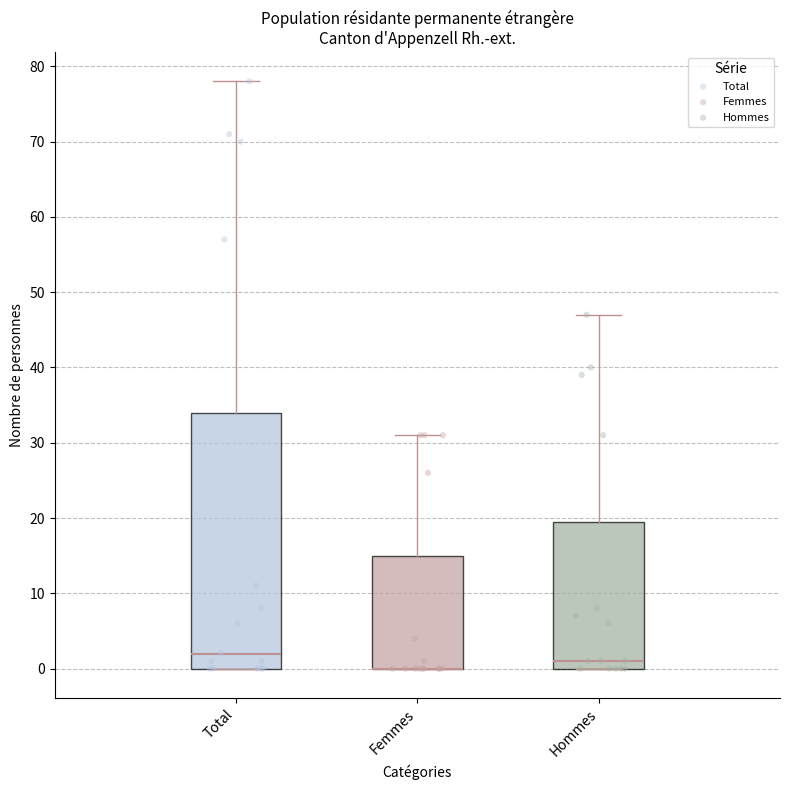

Reading left to right, read every box against the y-axis: the position of its median line, the range the box covers, and the ends of its whiskers. The values are not printed on the chart, so give them approximately, as read against the axis.

Total: median 2, box 0 to 34, whiskers 0 to 78
Femmes: median 0 (drawn on the box's lower edge), box 0 to 15, whiskers 0 to 31
Hommes: median 1, box 0 to 20, whiskers 0 to 47